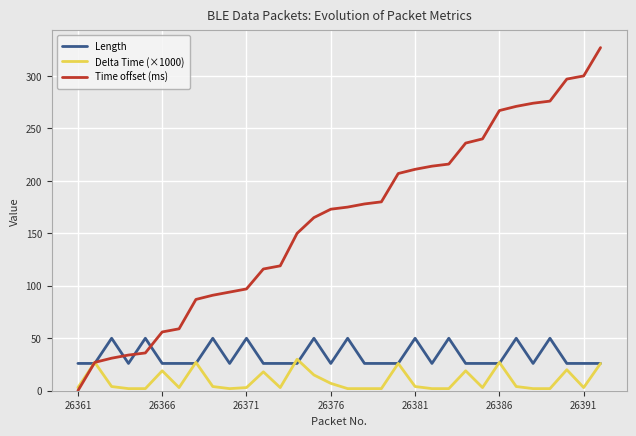

What is the maximum value for Time offset (ms)?

327.0